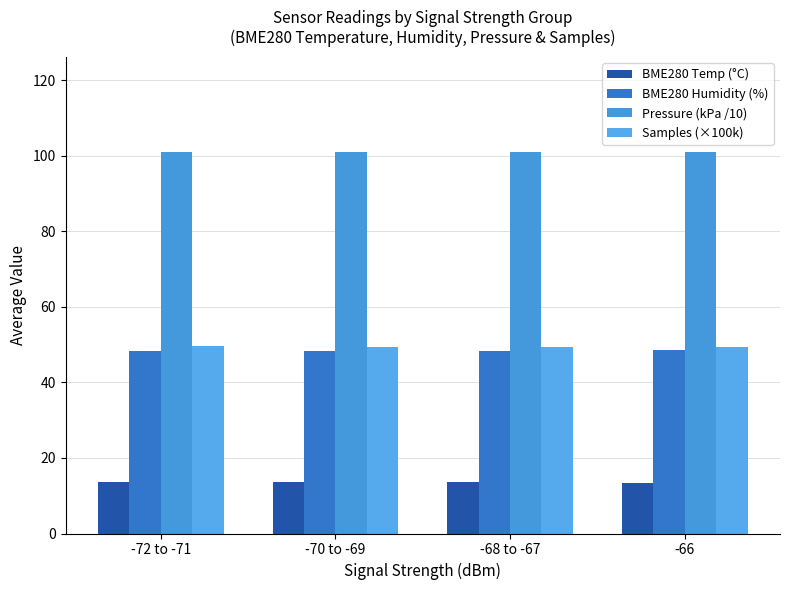

The value of Samples (×100k) at -72 to -71 is 49.5. True or false?

True